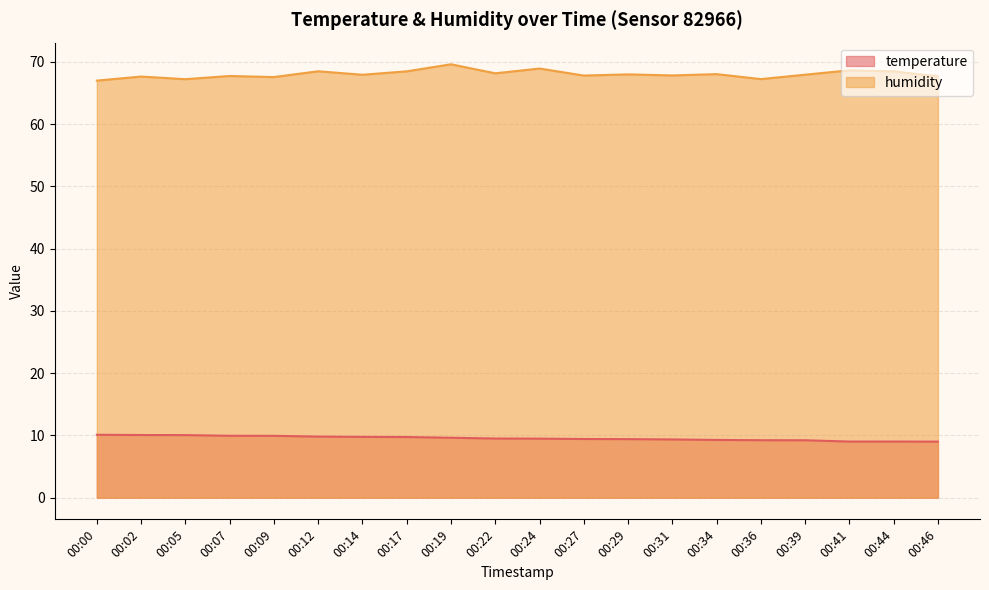

Where is the first local minimum for humidity?

00:05